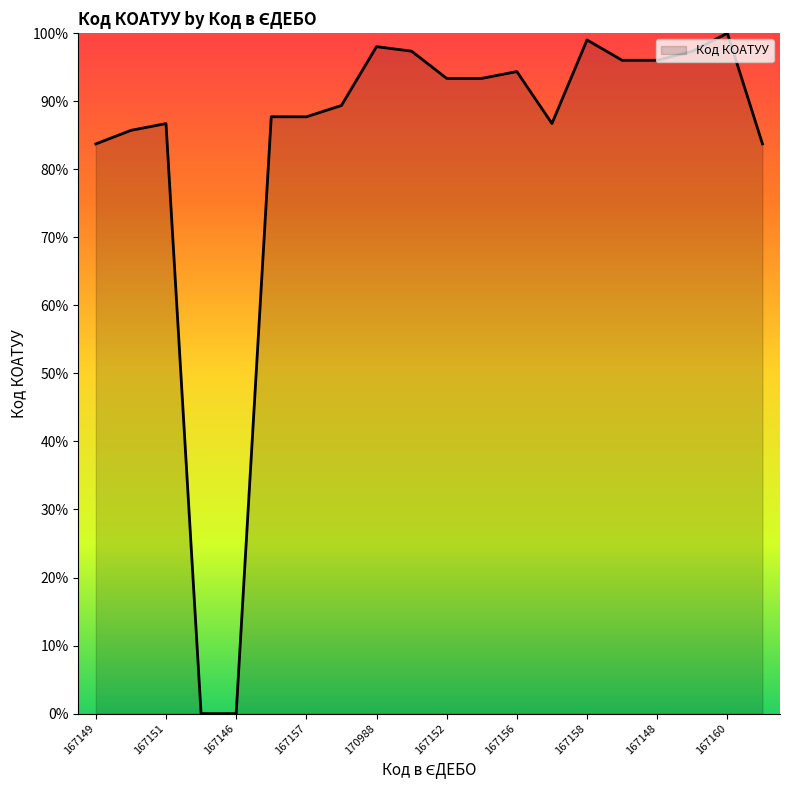

Where does the data first go above 93?

170988